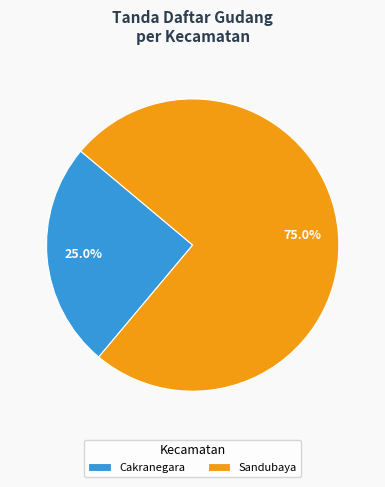

Approximately how many times larger is the value at Cakranegara compared to Sandubaya?

0.3